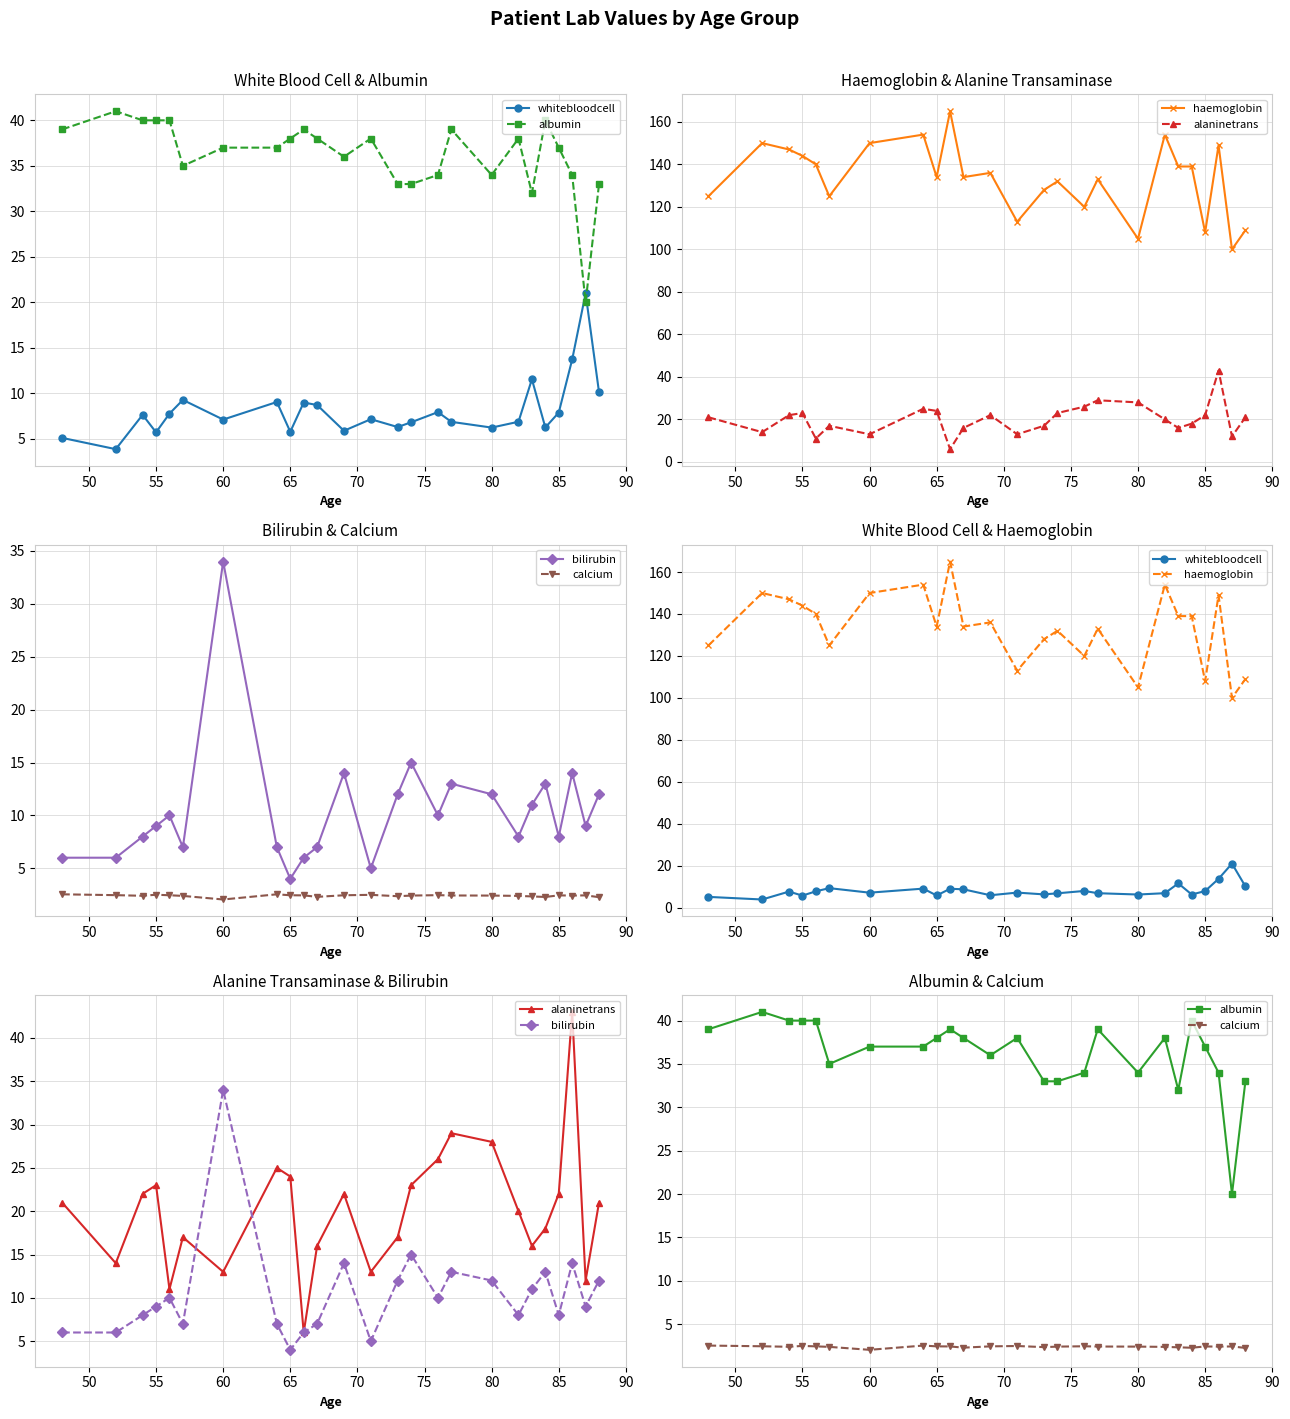

Rank the series by their maximum value, from lowest to highest.

calcium, whitebloodcell, bilirubin, albumin, alaninetrans, haemoglobin